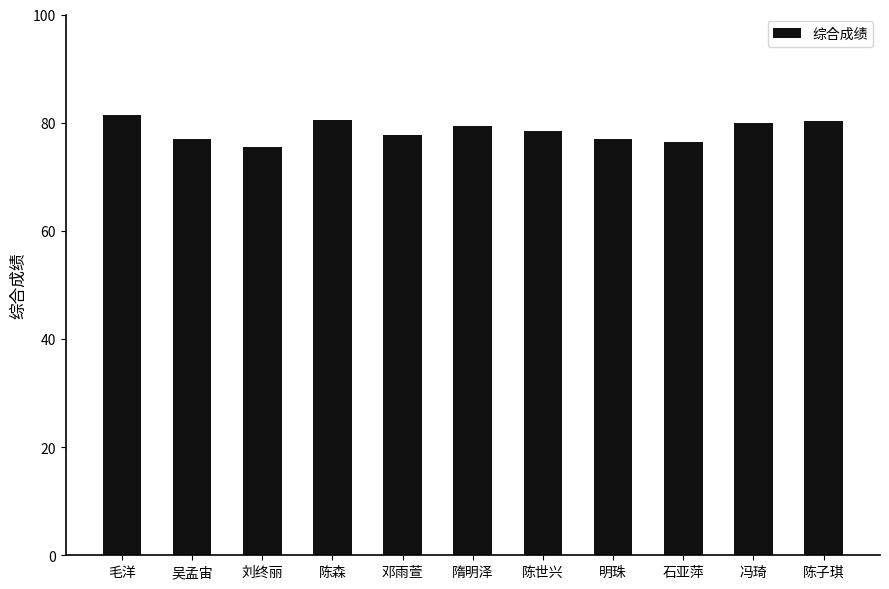

Count the number of categories in the chart.

11